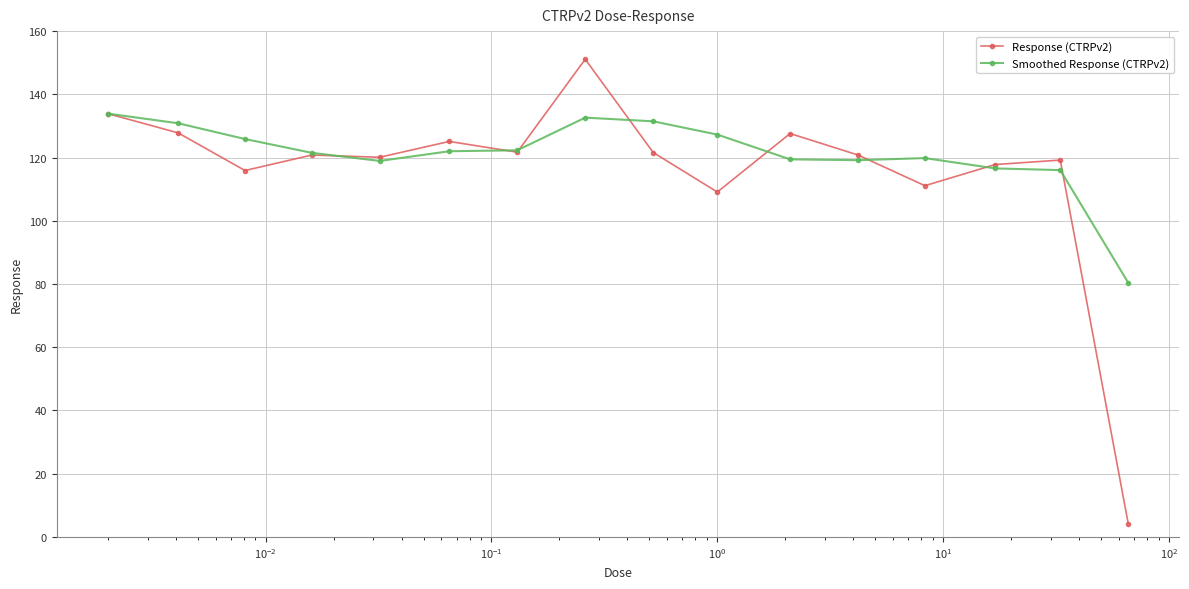

What is the value of the Smoothed Response (CTRPv2) point at the 1st from the left?

133.9